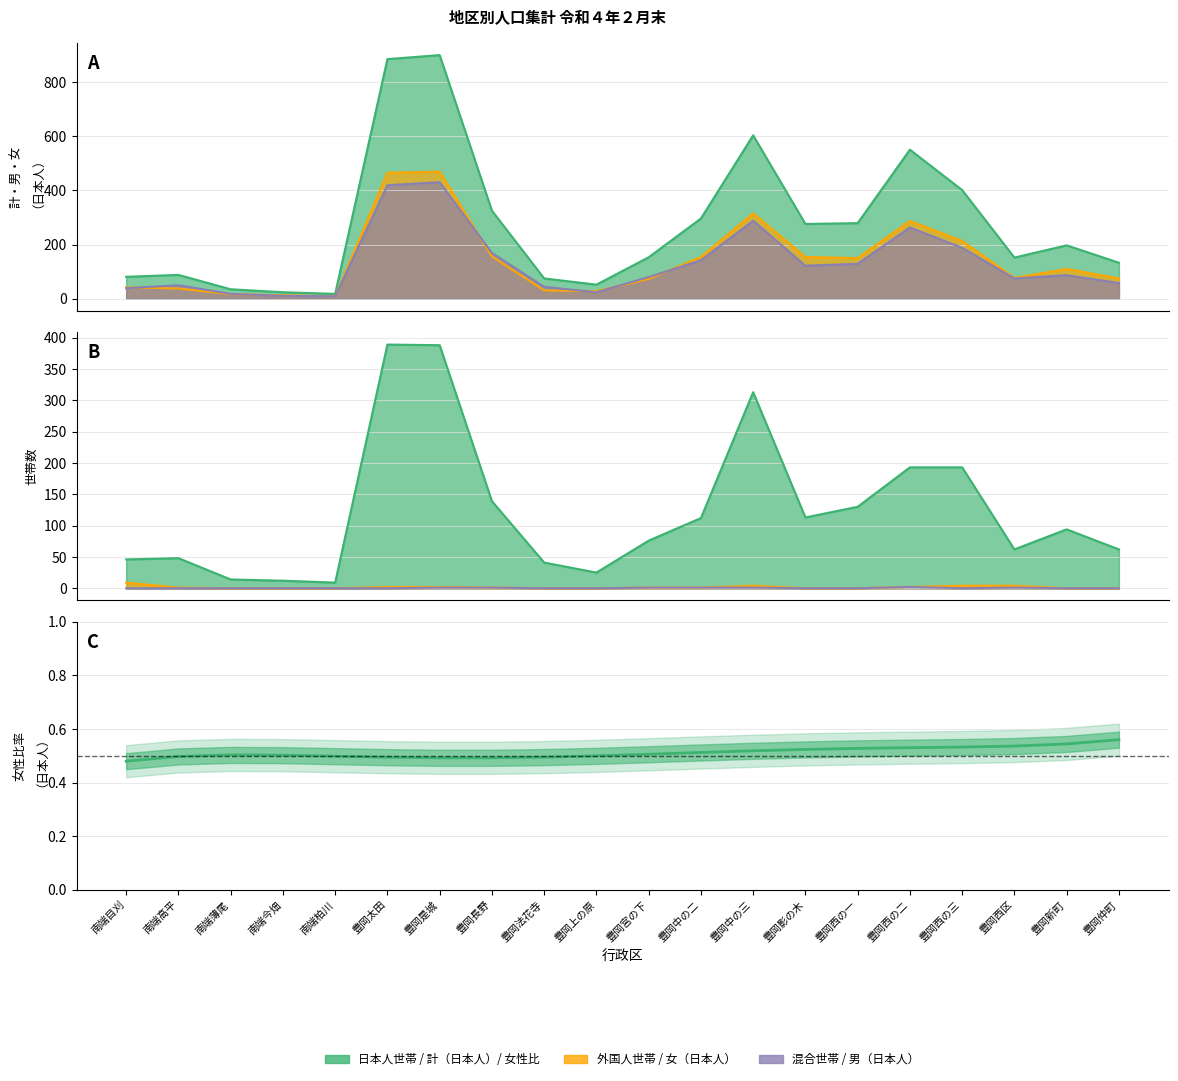

What is the label of the 9th point from the right?

豊岡中の二